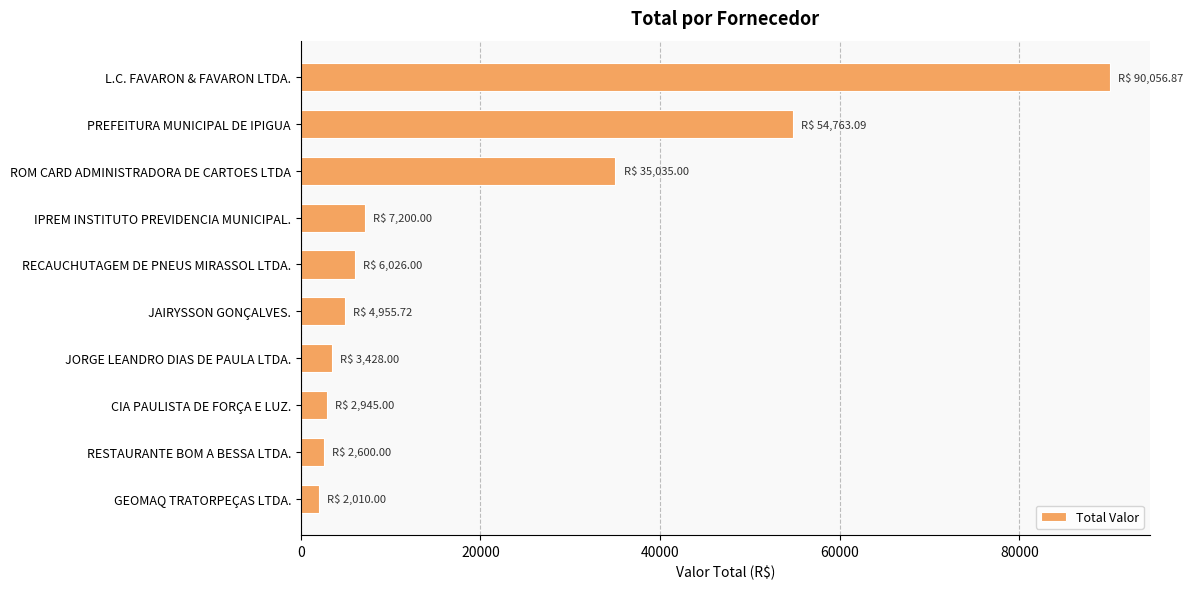

The value at L.C. FAVARON & FAVARON LTDA. is 161679.3. True or false?

False